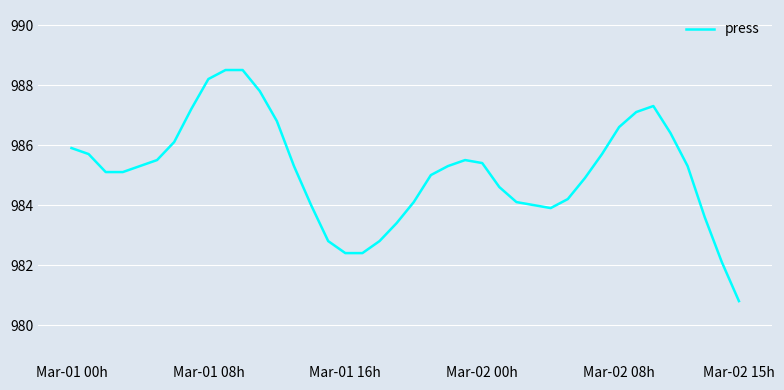

What is the maximum value shown in the chart?

988.5